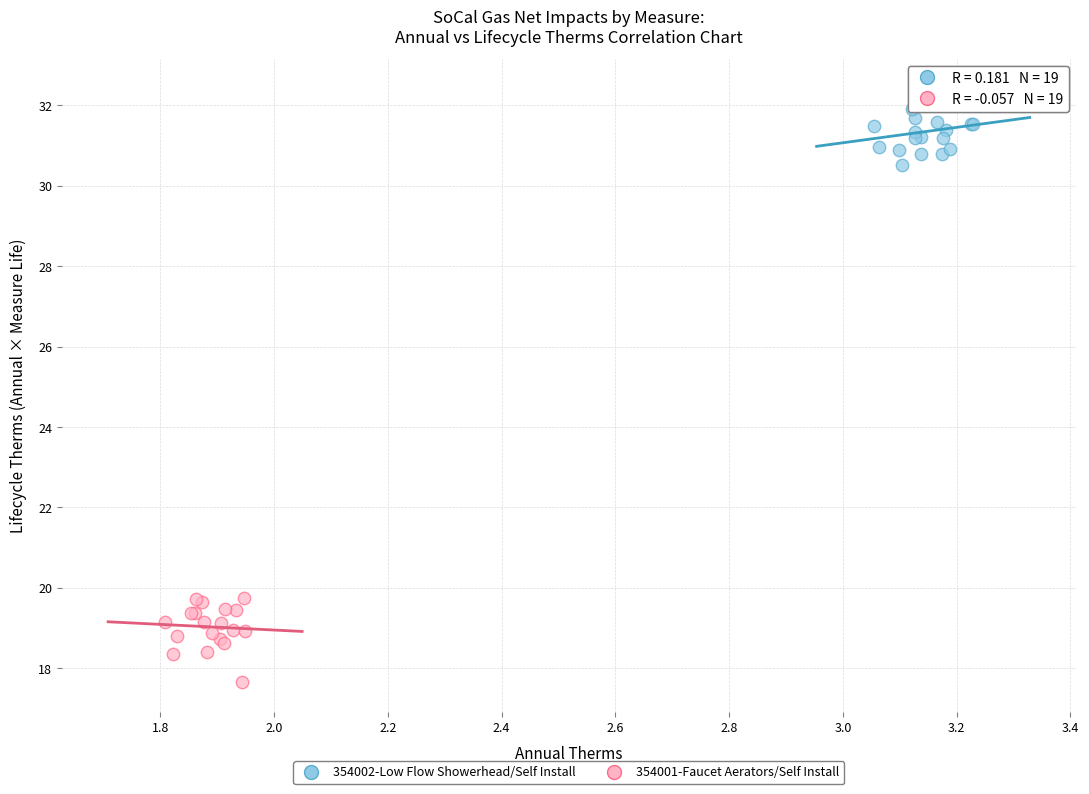

Which series contains the lowest Y value?

354001-Faucet Aerators/Self Install